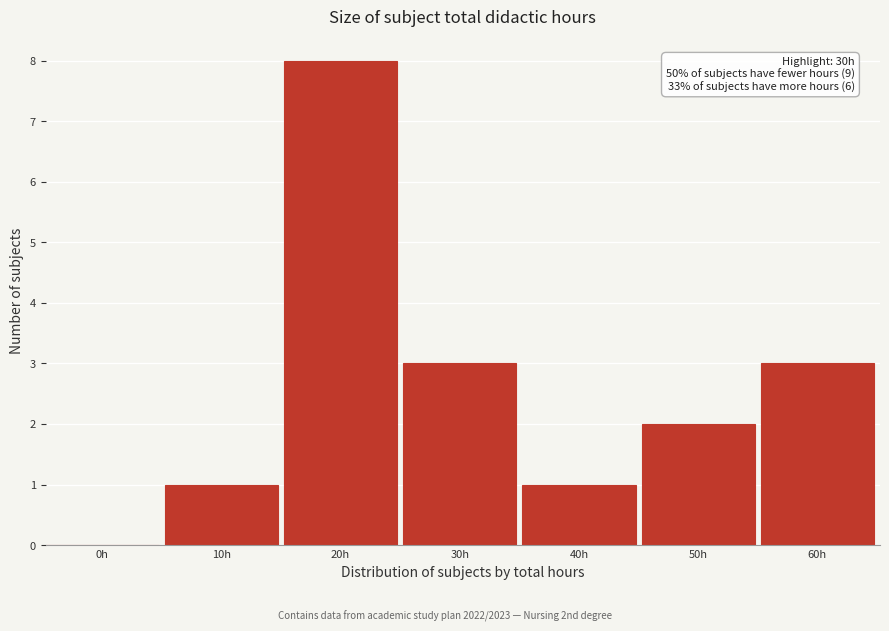

Reading left to right, list all the values displayed in this chart.

0h=0	10h=1	20h=8	30h=3	40h=1	50h=2	60h=3